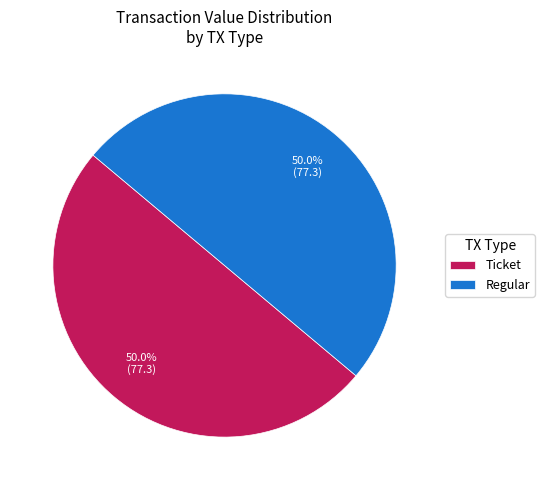

How much of the chart is everything except Regular?

50.0%